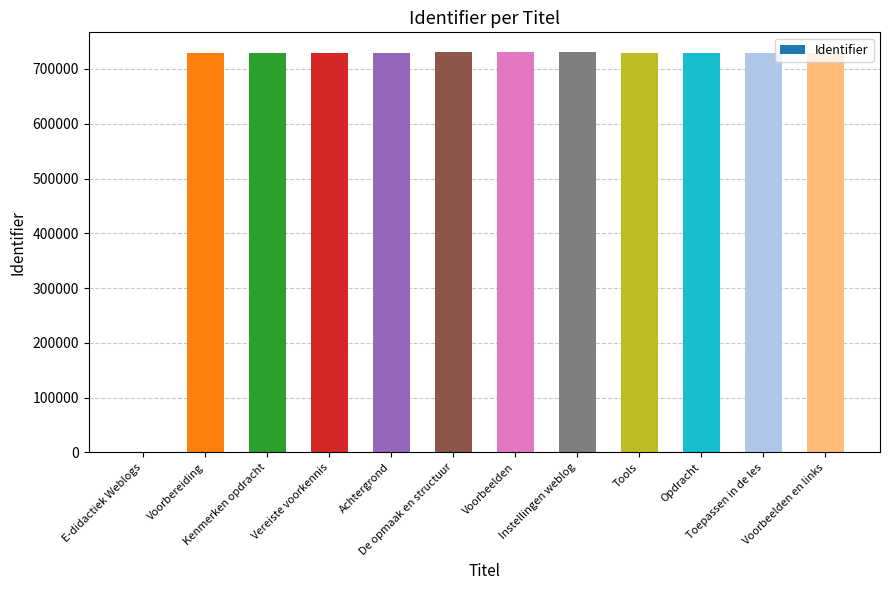

What is the maximum value shown in the chart?

730399